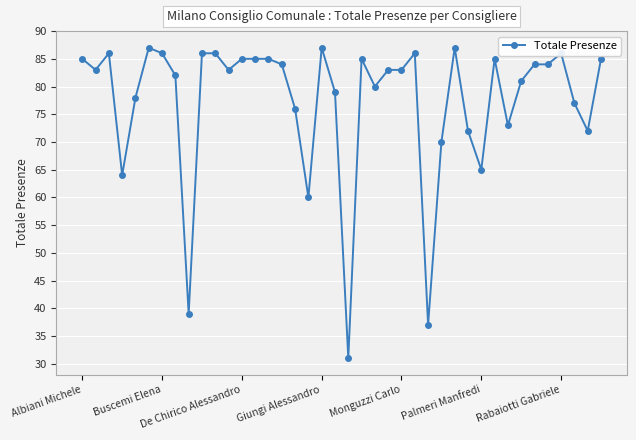

What is the value of the 1st point from the left?

85